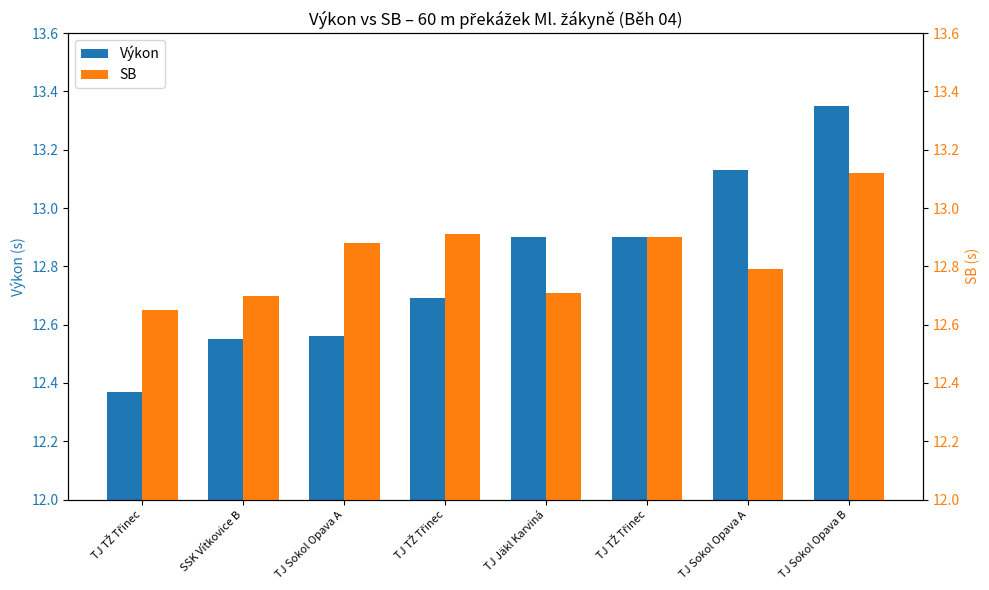

Does the chart contain any negative values?

No